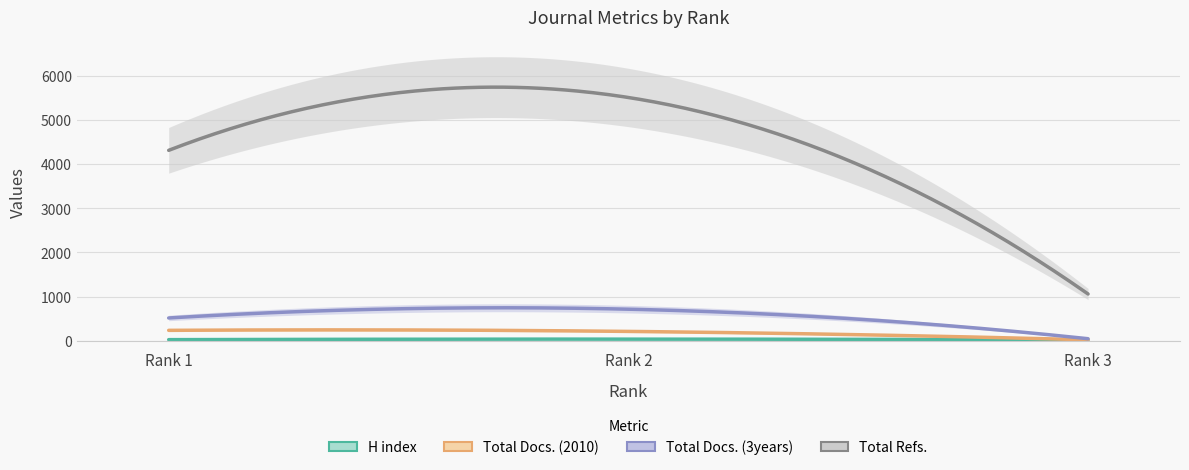

Where is Total Docs. (3years) nearest to the value 378?

Rank 1